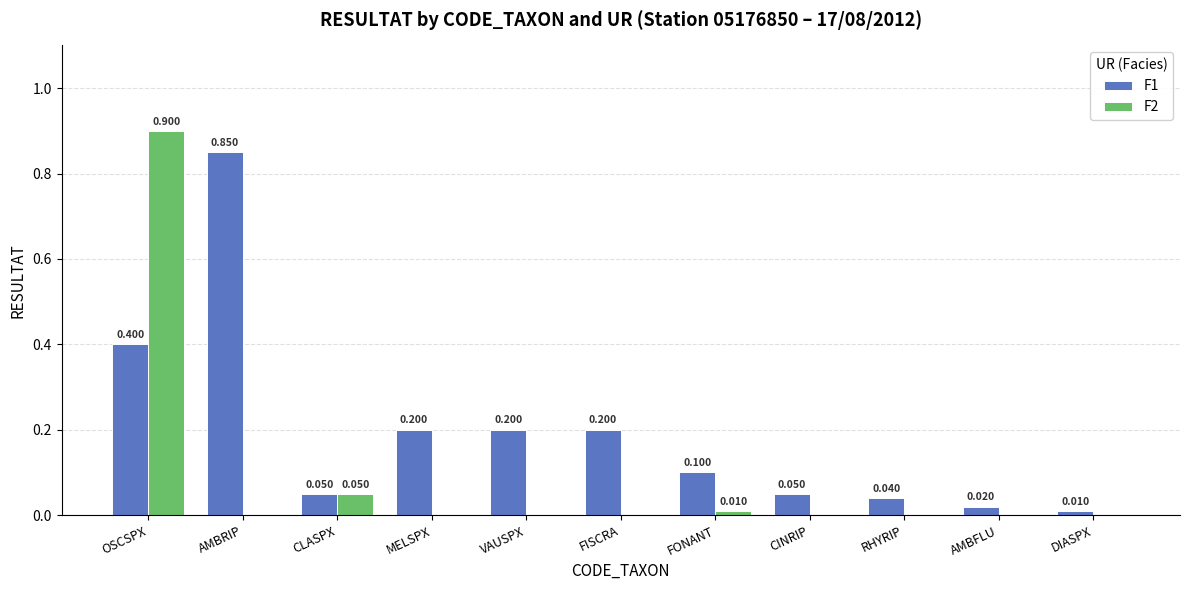

Where is F1 nearest to the value 0?

DIASPX